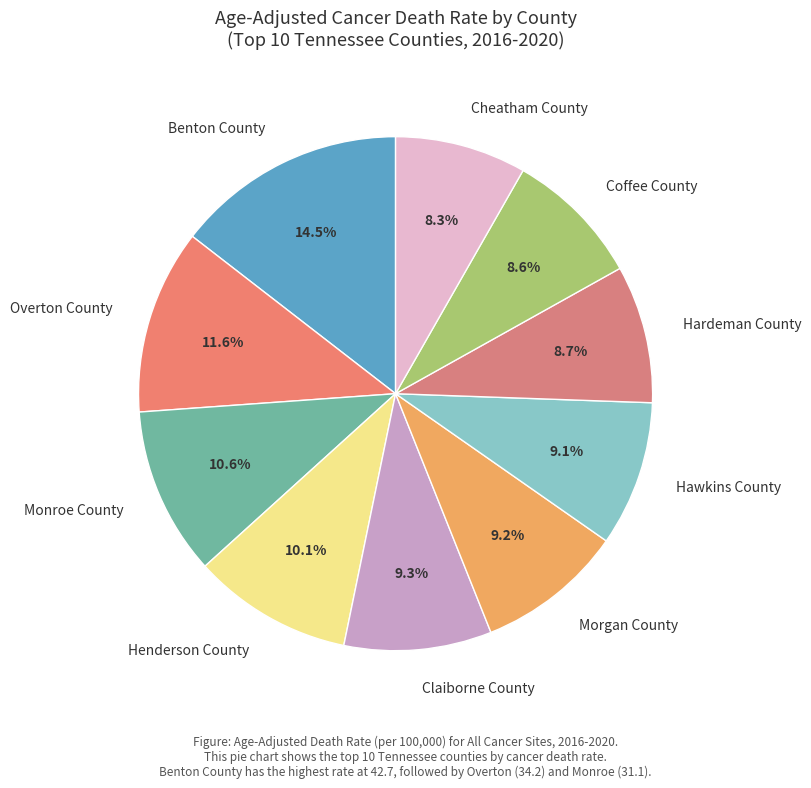

How much of the chart is everything except Overton County?

88.4%